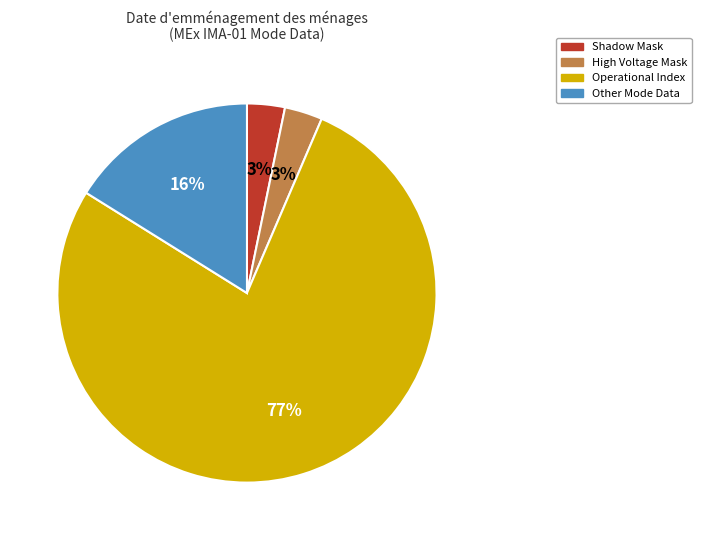

Is it true that Operational Index is 85% of the pie?

False